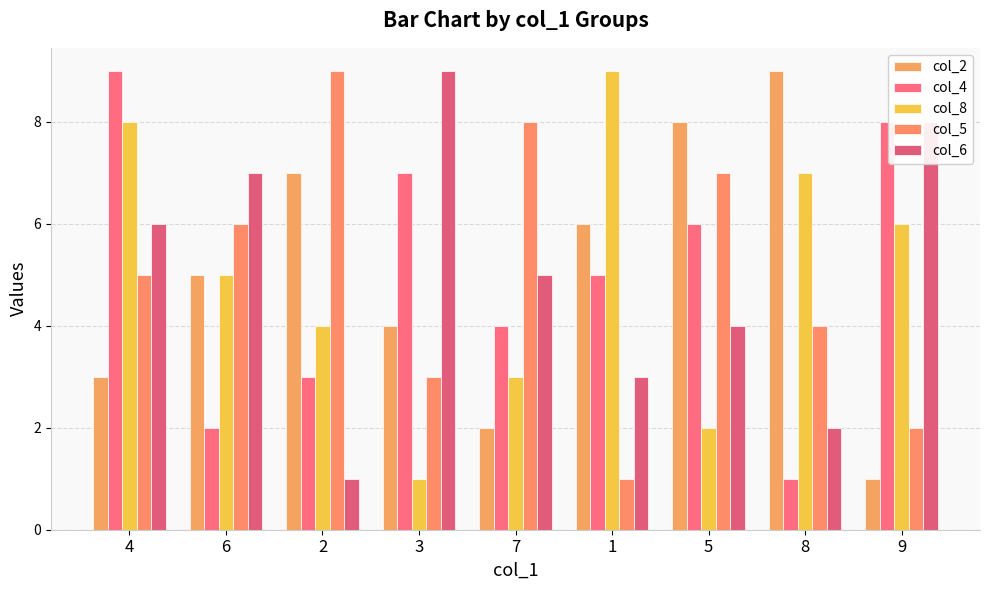

Is the value of col_8 at 6 greater than the value of col_5 at 2?

No